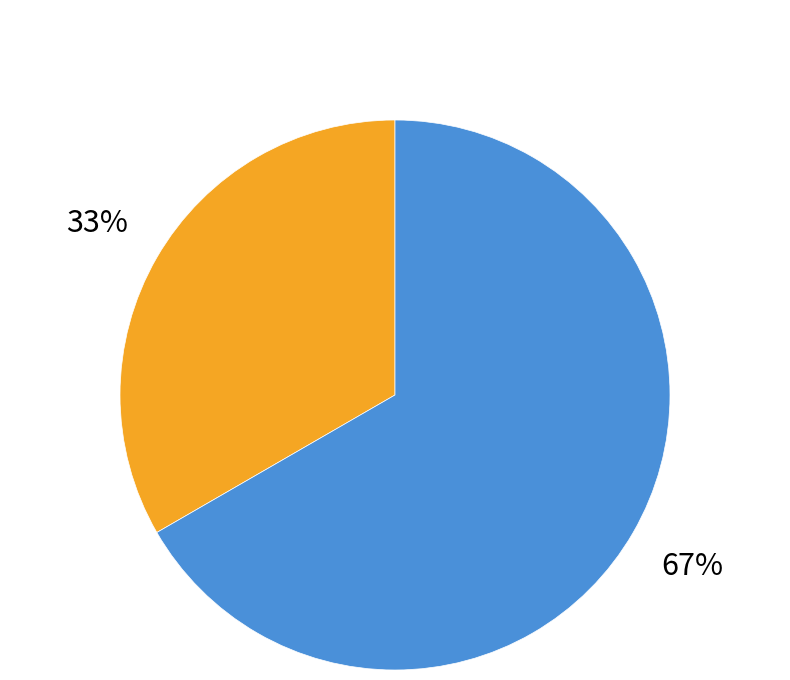

To the nearest percent, what is the average slice percentage?

50%